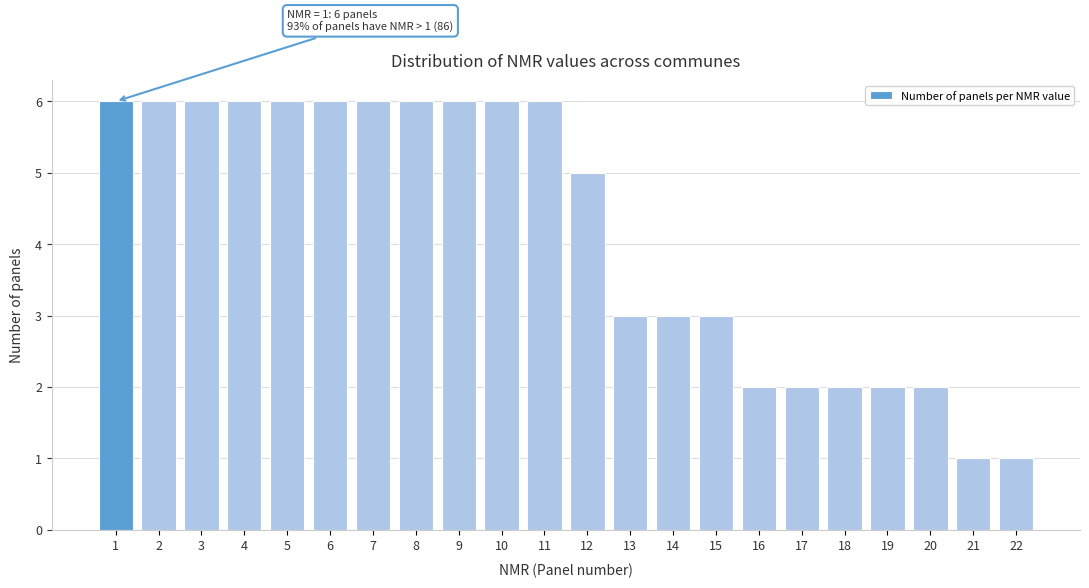

Reading left to right, list all the values displayed in this chart.

1=6	2=6	3=6	4=6	5=6	6=6	7=6	8=6	9=6	10=6	11=6	12=5	13=3	14=3	15=3	16=2	17=2	18=2	19=2	20=2	21=1	22=1